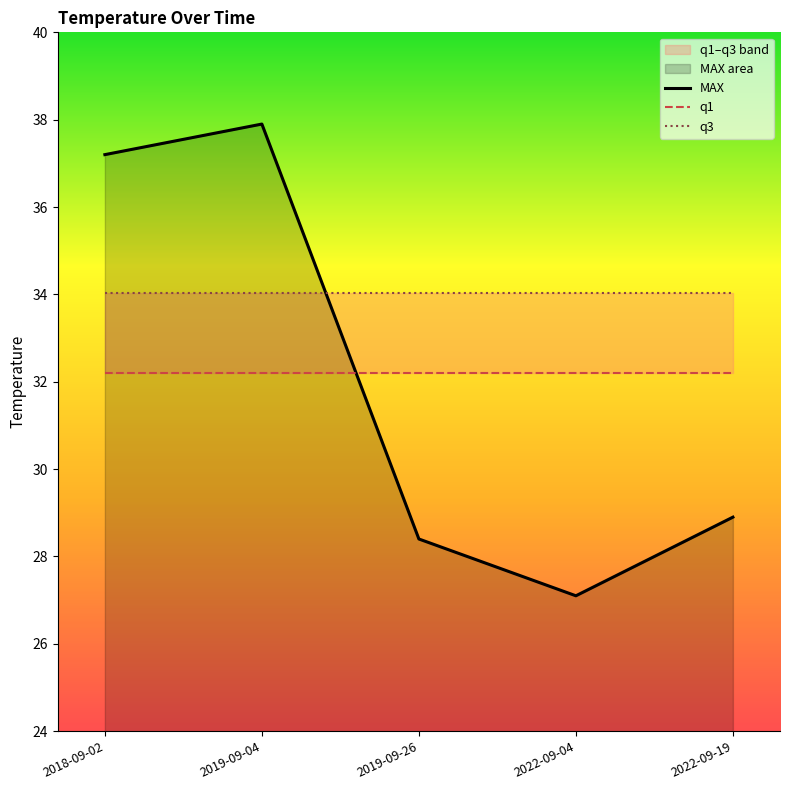

Which series has the widest spread of values?

MAX